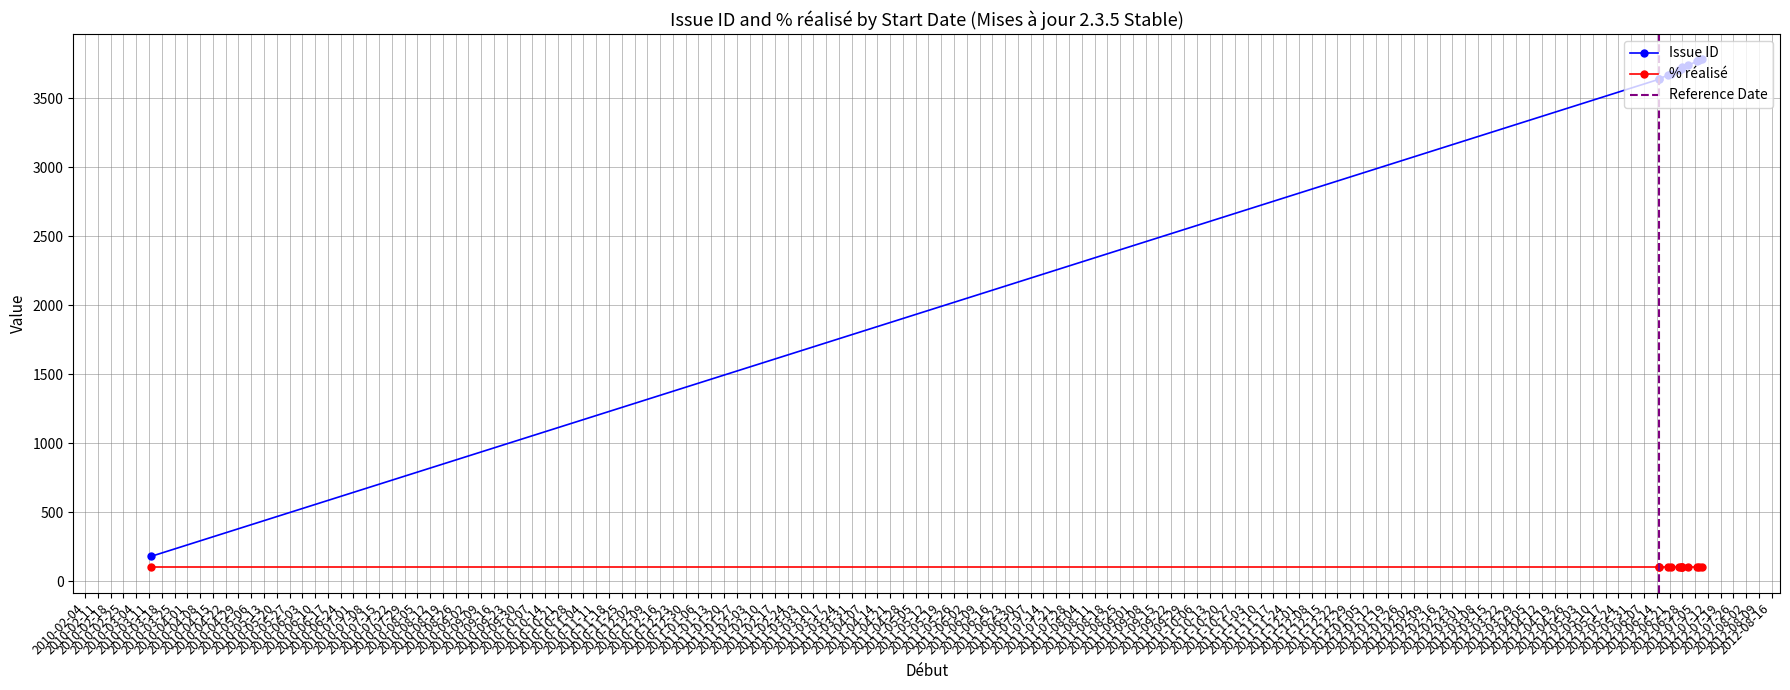

List the labels in order of value, largest first.

01/07/2012, 20/06/2012, 09/07/2012, 22/06/2012, 27/06/2012, 26/06/2012, 15/06/2012, 06/07/2012, 28/06/2012, 07/07/2012, 28/06/2012, 15/06/2012, 12/03/2010